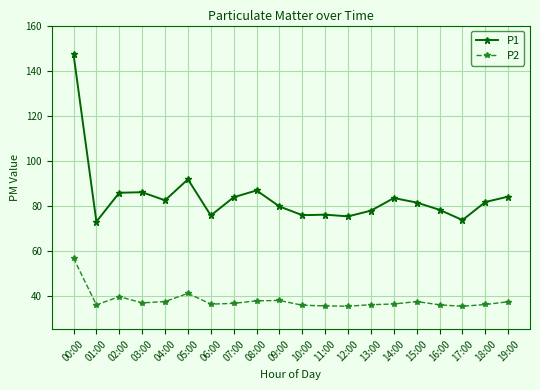

Which series has the largest total across all categories?

P1